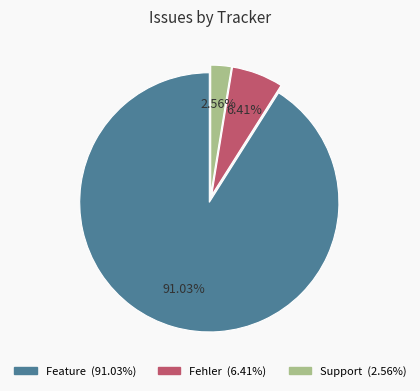

Count the number of slices in the pie.

3